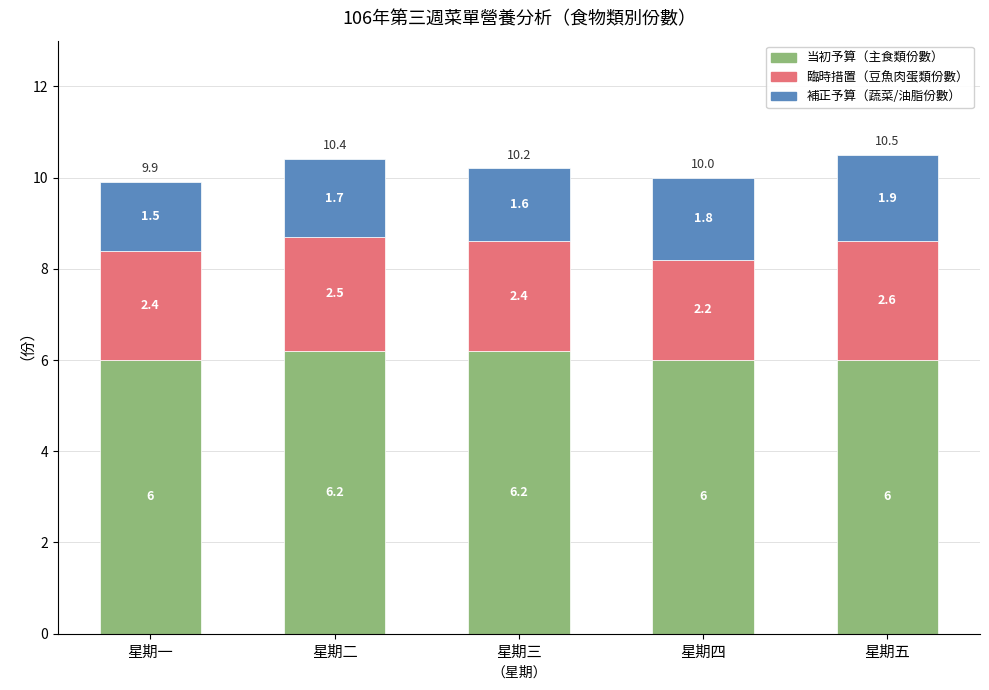

How many bars are there in total?

5